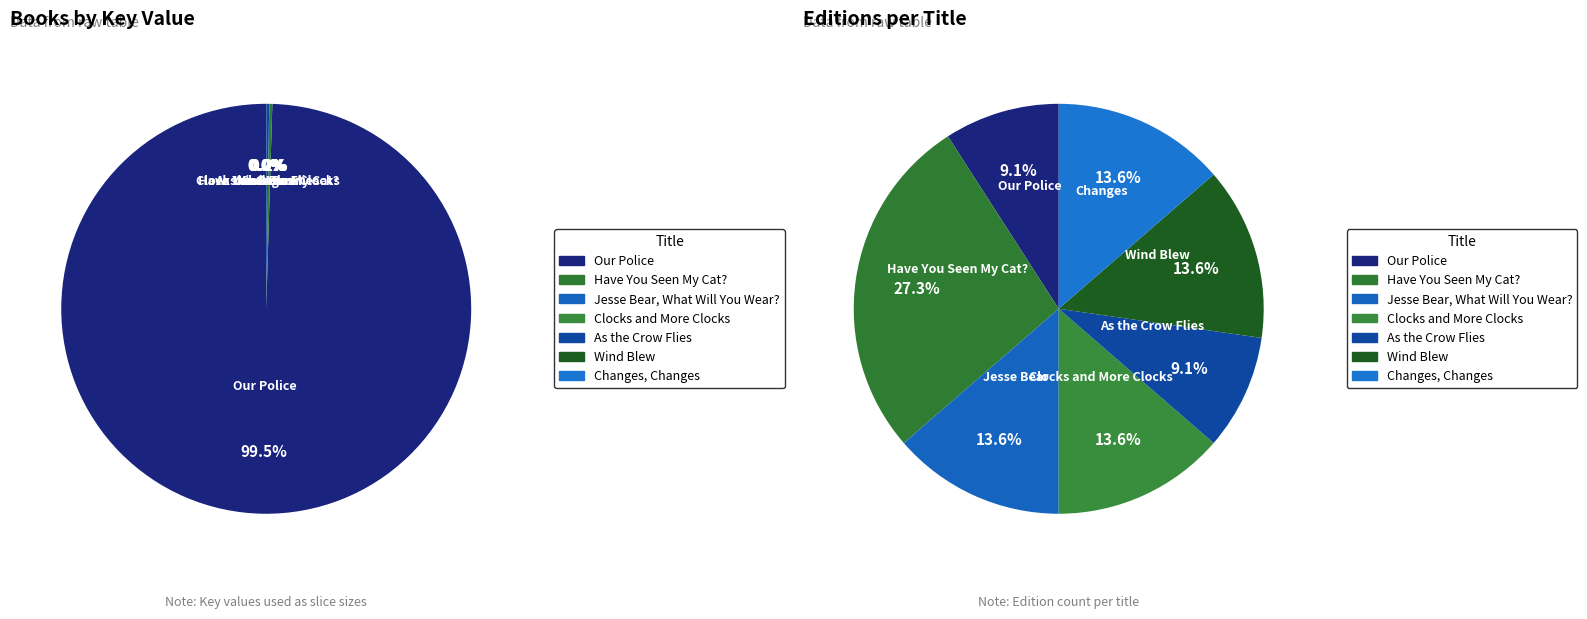

What is the largest slice in the pie chart?

Our Police